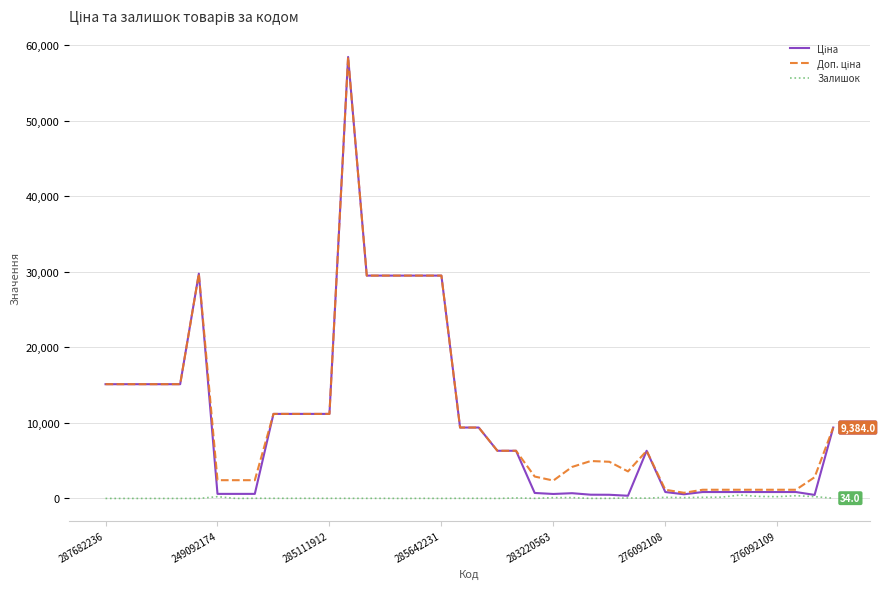

At which category is the sum across all series the highest?

13